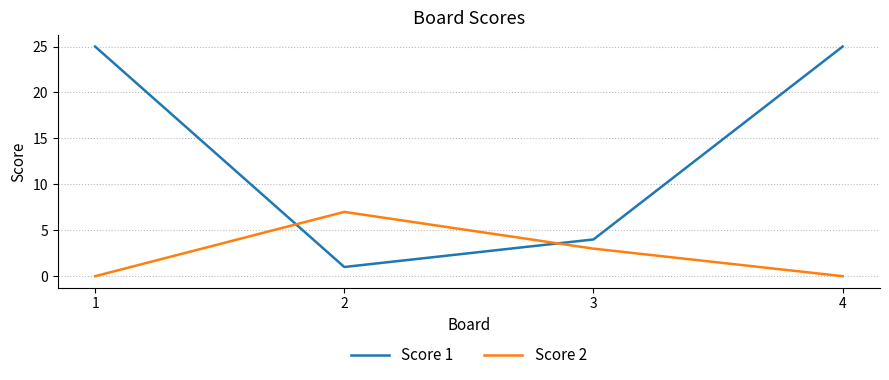

At 4, list the series in order from largest to smallest.

Score 1, Score 2